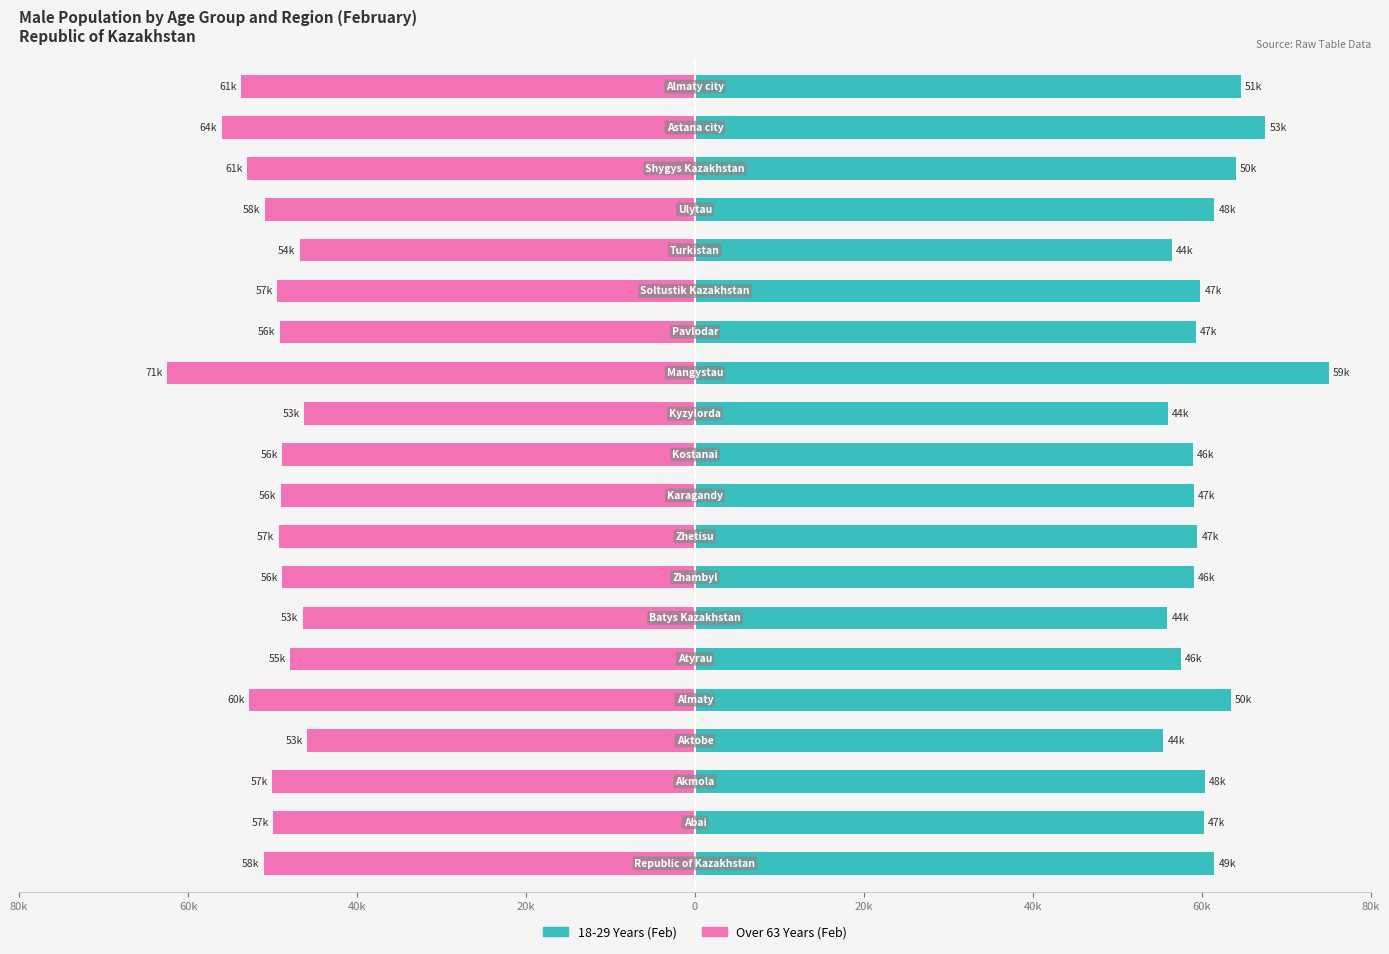

How many bars are there in each group?

2